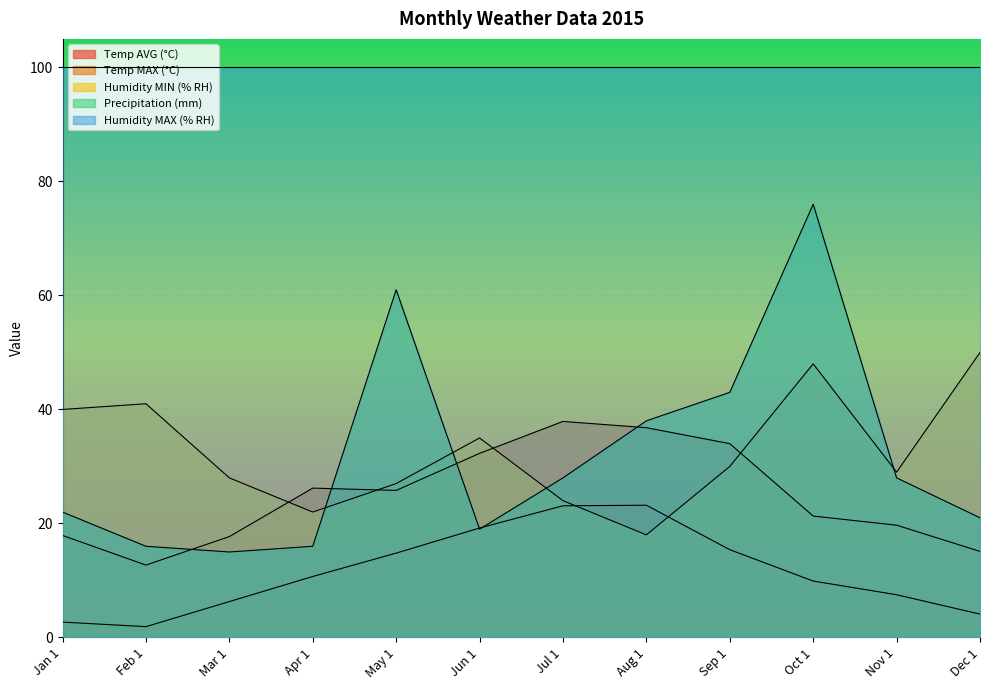

True or false: Temp AVG (°C) has a value of 11.9 at Jun 1.

False